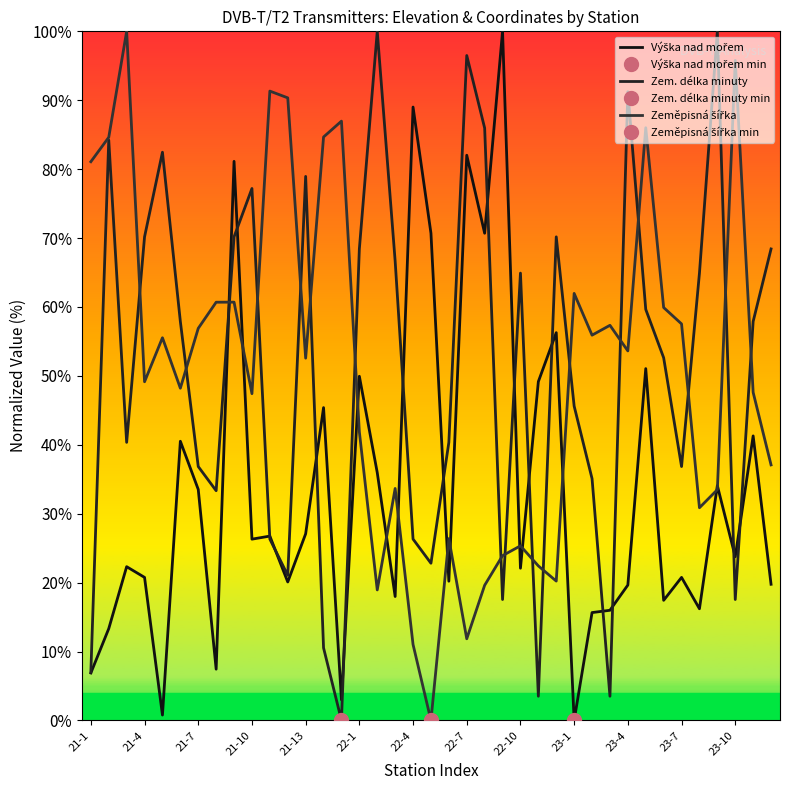

What is the difference between the maximum and minimum values in the Zeměpisná šířka series?

100.0